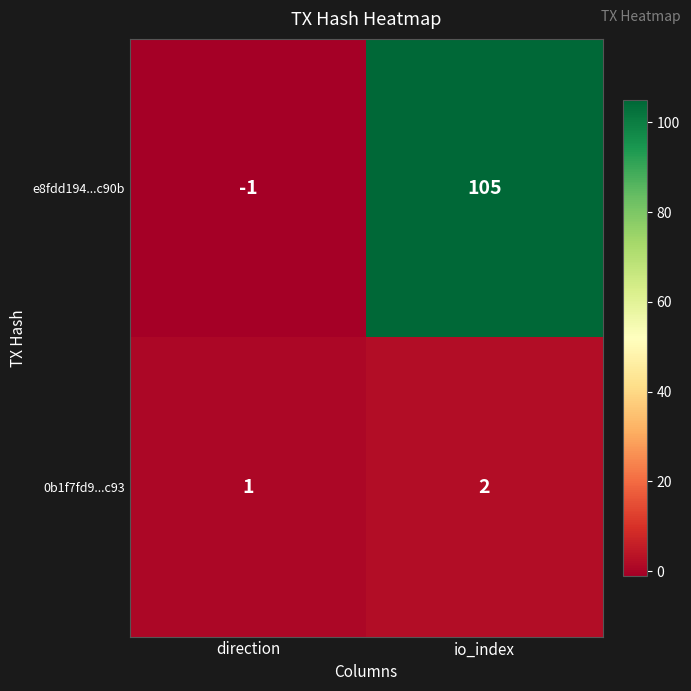

Which label corresponds to the smallest value in the chart?

direction